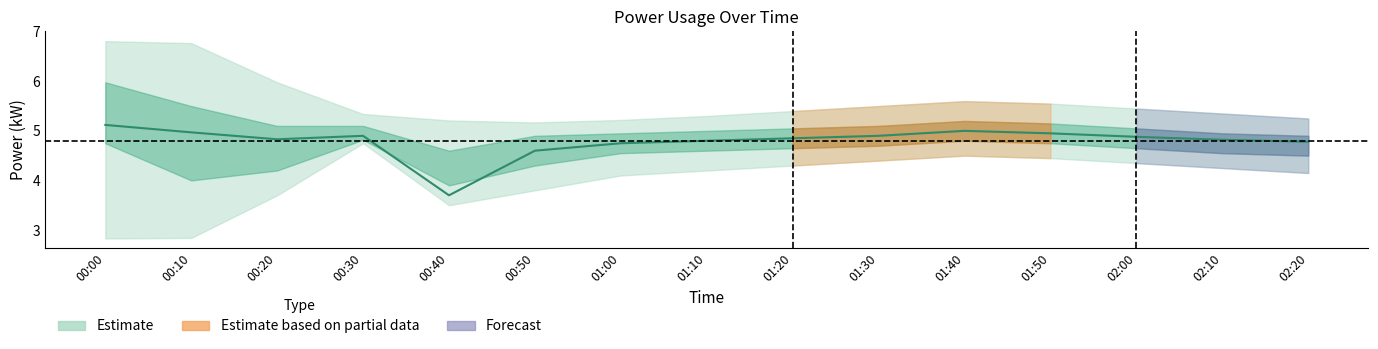

What is the sum of all power_lower values?

60.1